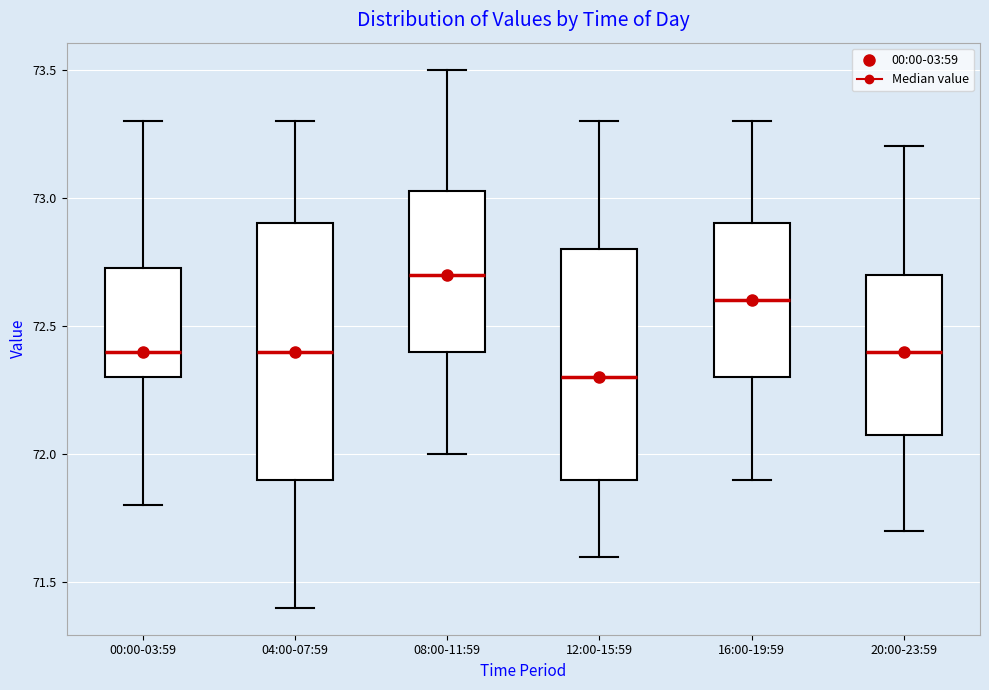

Comparing the boxes themselves (not the whiskers), which one is the tallest?

04:00-07:59